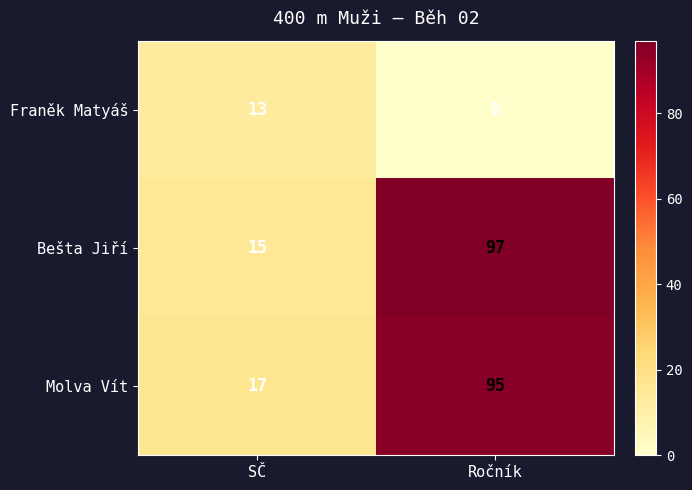

Rank the series at SČ from highest to lowest value.

Molva Vít, Bešta Jiří, Franěk Matyáš